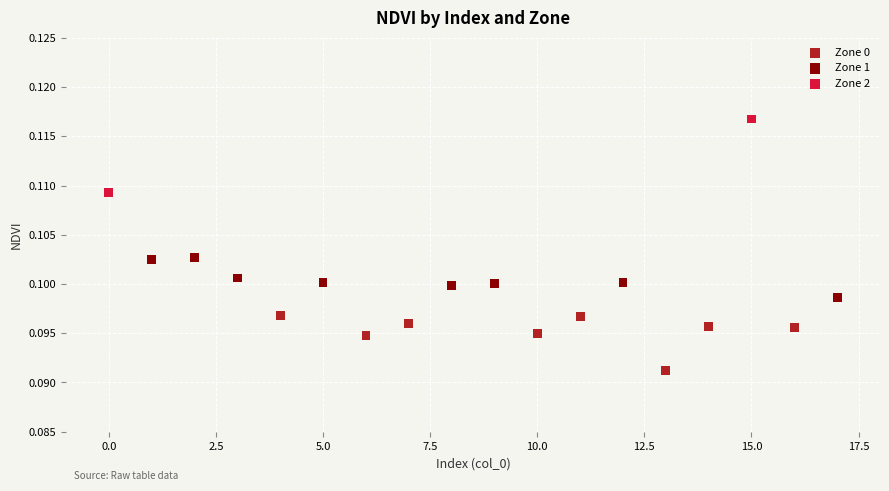

What are all the series names shown in the legend?

Zone 0, Zone 1, Zone 2